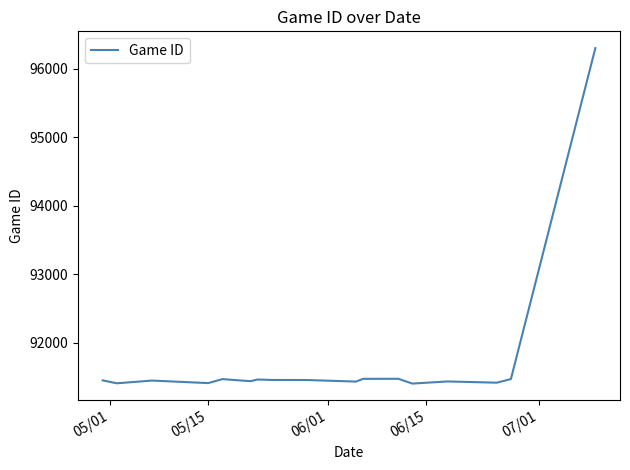

What is the greatest value displayed?

96301